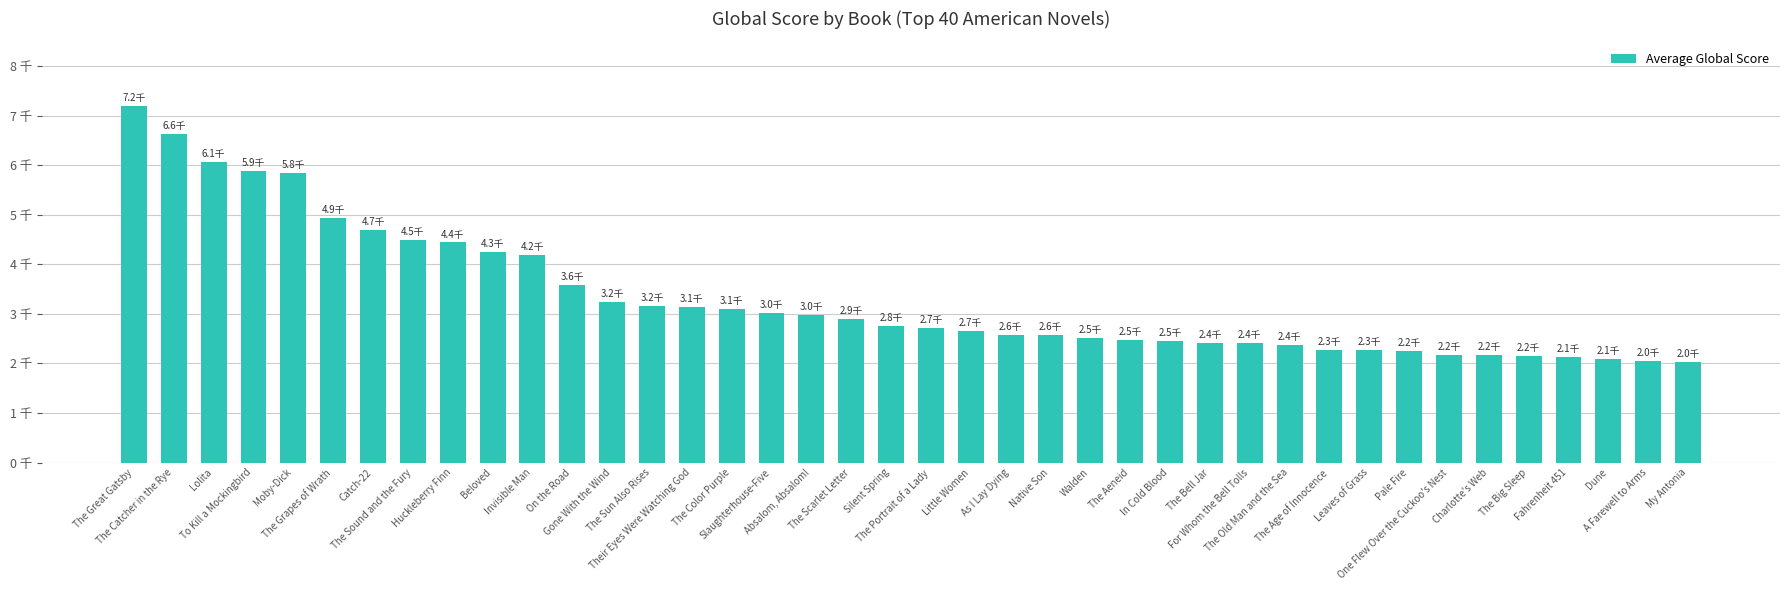

Rank the categories by value from highest to lowest.

The Great Gatsby, The Catcher in the Rye, Lolita, To Kill a Mockingbird, Moby-Dick, The Grapes of Wrath, Catch-22, The Sound and the Fury, Huckleberry Finn, Beloved, Invisible Man, On the Road, Gone With the Wind, The Sun Also Rises, Their Eyes Were Watching God, The Color Purple, Slaughterhouse-Five, Absalom, Absalom!, The Scarlet Letter, Silent Spring, The Portrait of a Lady, Little Women, As I Lay Dying, Native Son, Walden, The Aeneid, In Cold Blood, The Bell Jar, For Whom the Bell Tolls, The Old Man and the Sea, The Age of Innocence, Leaves of Grass, Pale Fire, One Flew Over the Cuckoo's Nest, Charlotte's Web, The Big Sleep, Fahrenheit 451, Dune, A Farewell to Arms, My Antonia